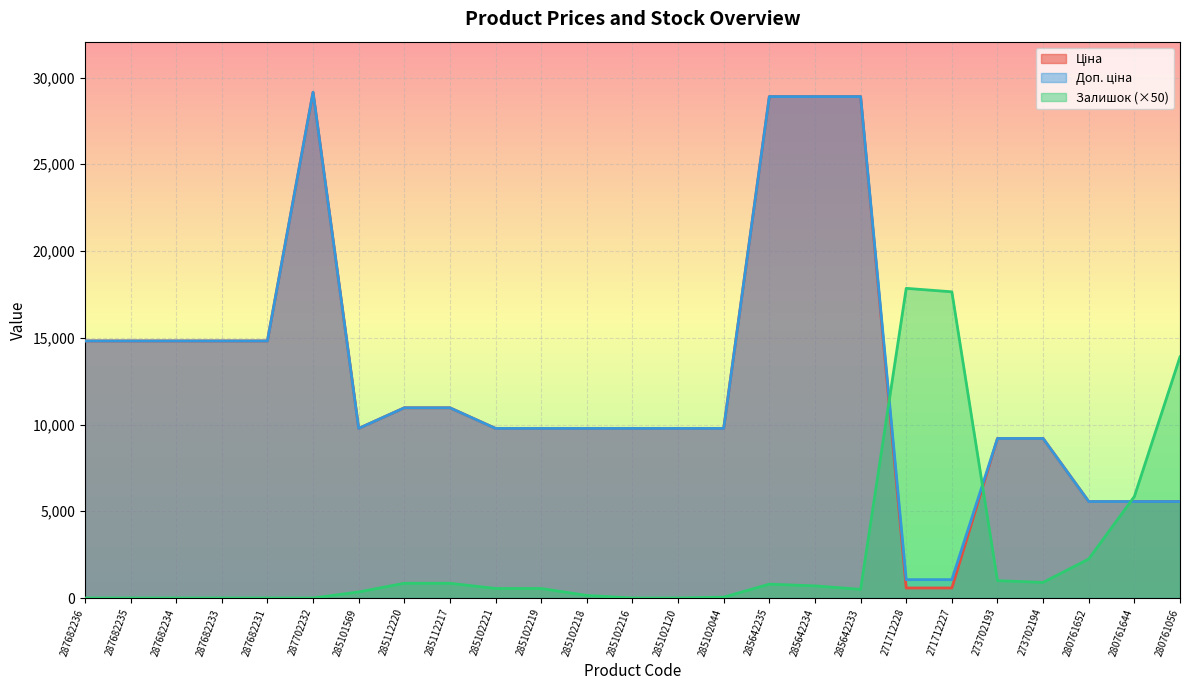

At which category does Доп. ціна reach its first local peak?

287702232